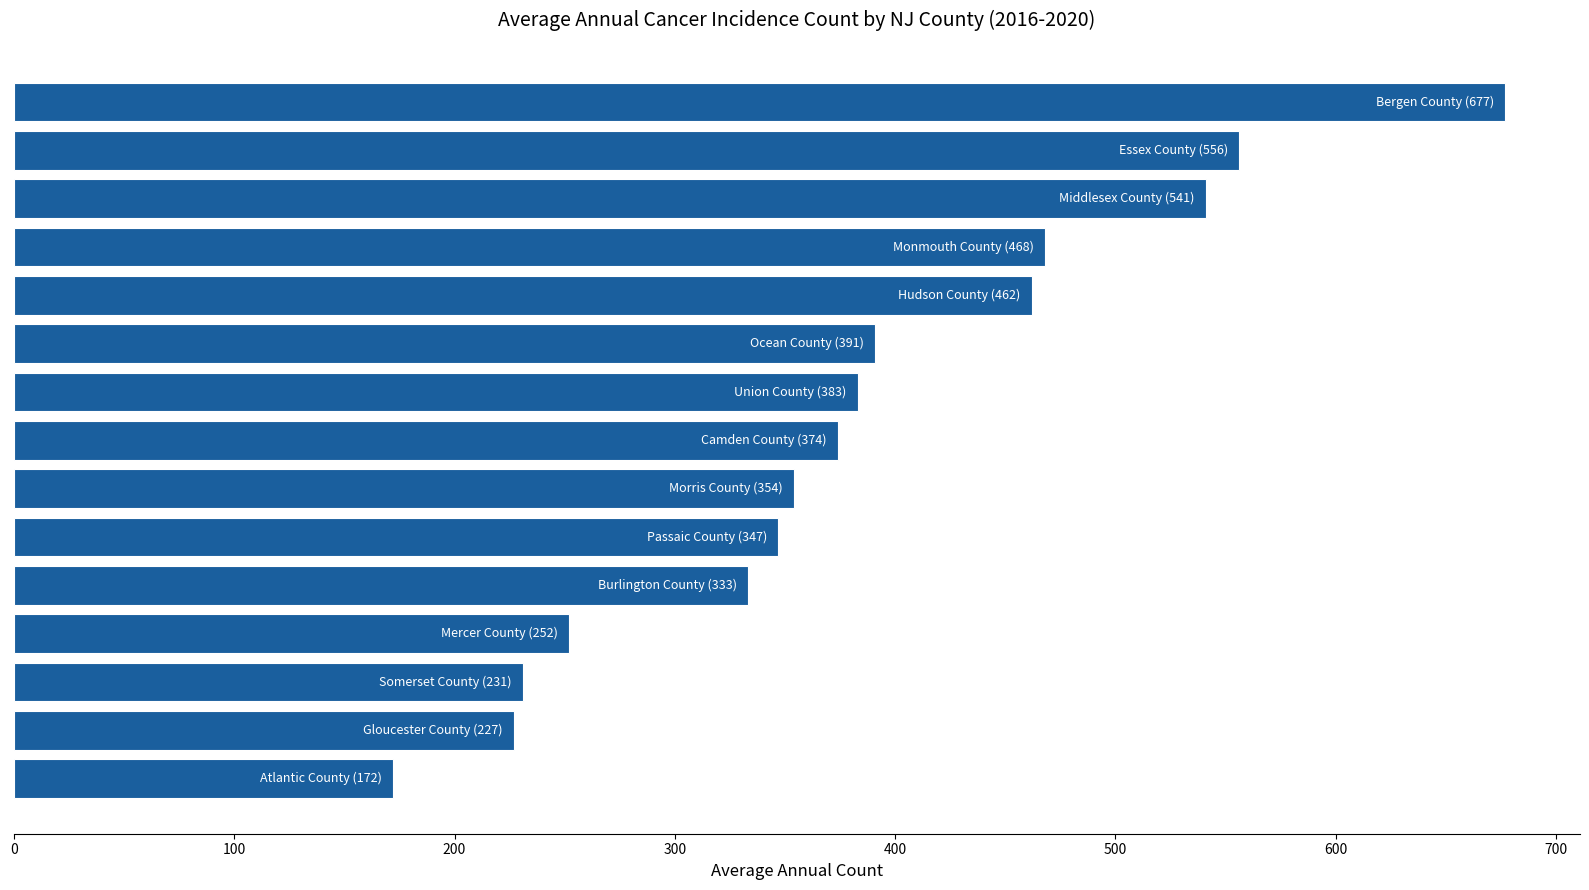

What is the sum of all values?

5768